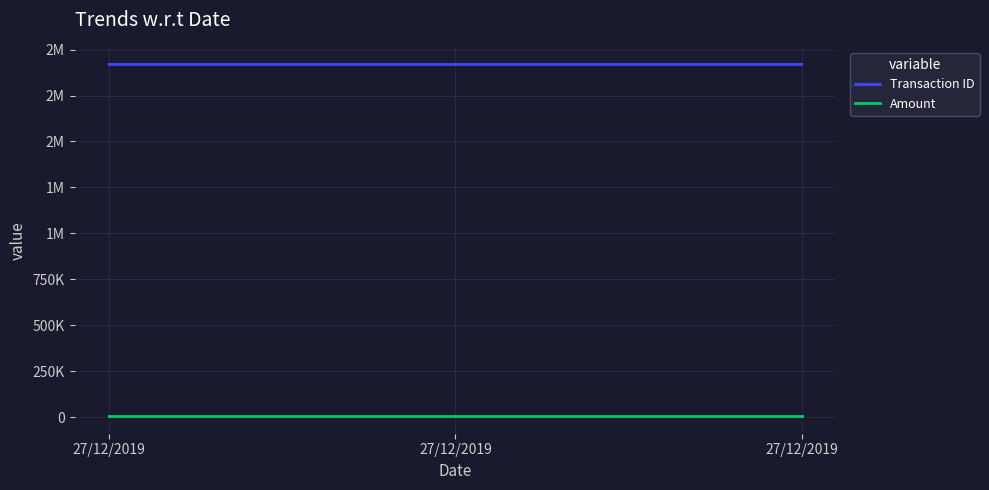

At 27/12/2019, list the series in order from smallest to largest.

Amount, Transaction ID